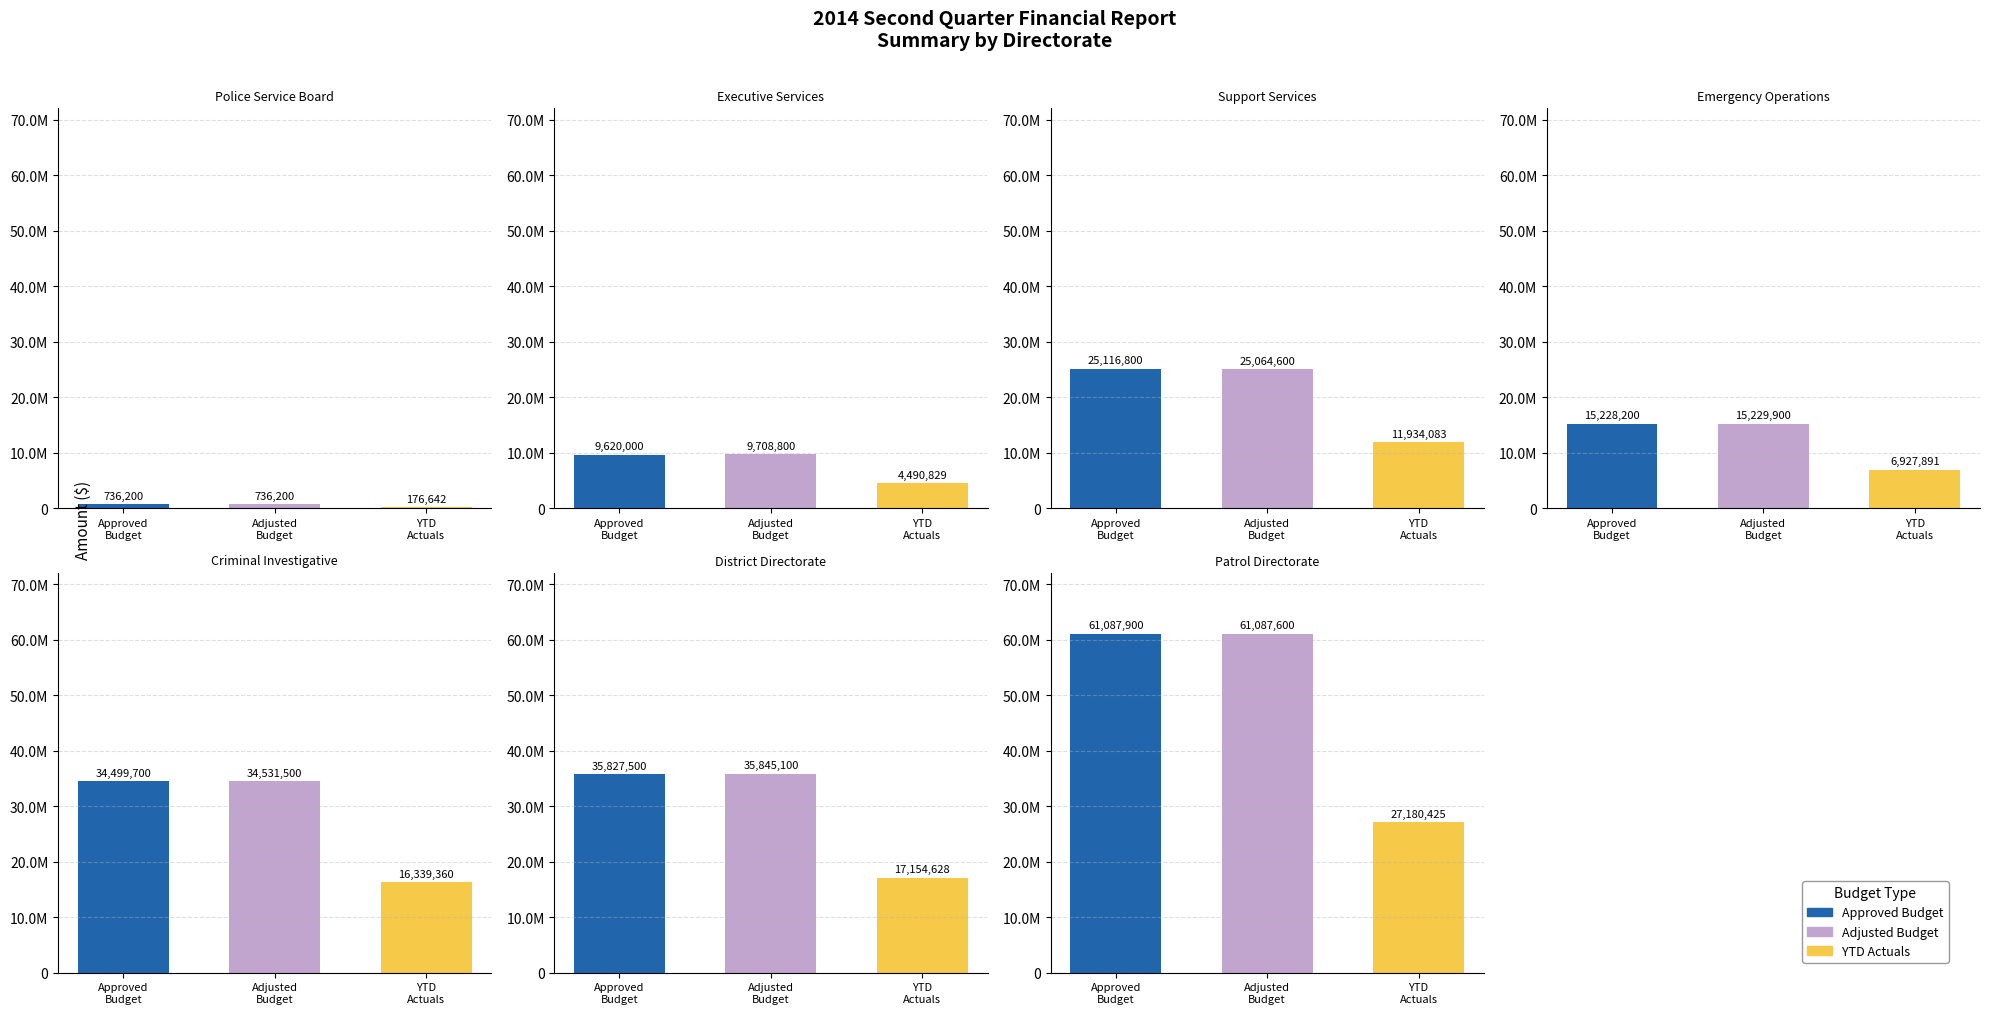

Reading left to right, extract all data points from this chart.

Approved Budget: 736200	9620000	25116800	15228200	34499700	35827500	61087900
Adjusted Budget: 736200	9708800	25064600	15229900	34531500	35845100	61087600
YTD Actuals: 176642	4490829	11934083	6927891	16339360	17154628	27180425